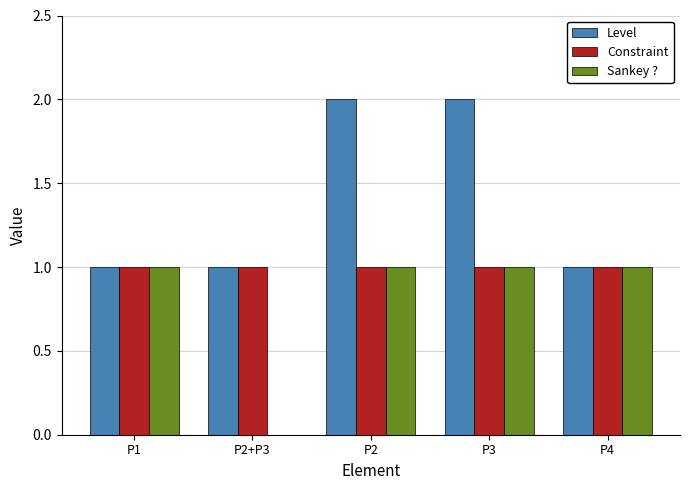

True or false: Constraint has a value of 1 at P1.

True